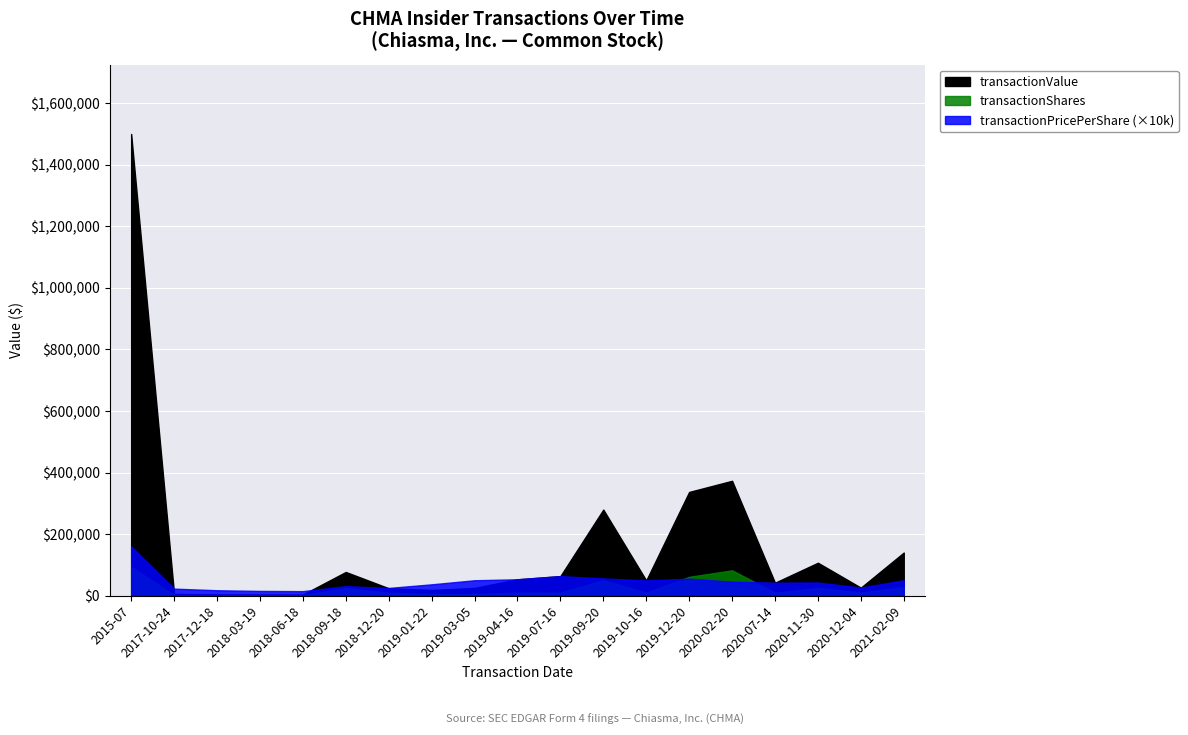

Reading left to right, transcribe all the data shown in this chart.

transactionValue: 1500000.0	5430.0	4181.0	3655.0	3484.0	76930.0	24030.0	18370.0	25000.0	53100.0	63500.0	279500.0	49400.0	336876.0	373124.0	42000.0	106858.0	26000.0	139905.0
transactionShares: 93750.0	2389.0	2389.0	2389.0	2389.0	25000.0	9612.0	5000.0	5000.0	10000.0	10000.0	50000.0	10000.0	61139.0	82186.0	10000.0	25000.0	10000.0	27981.0
transactionPricePerShare: 16.0	2.3	1.8	1.5	1.5	3.1	2.5	3.7	5.0	5.3	6.3	5.6	4.9	5.5	4.5	4.2	4.3	2.6	5.0